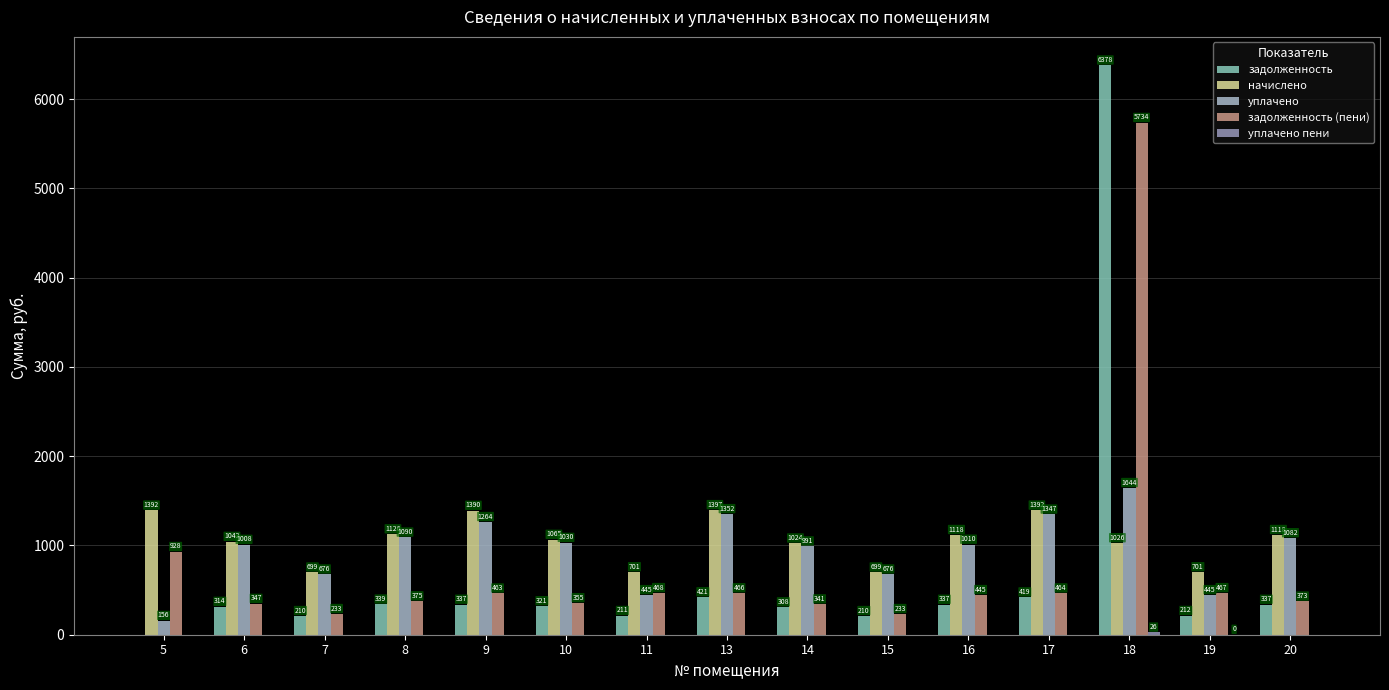

True or false: начислено has a value of 1206.2 at 15.

False